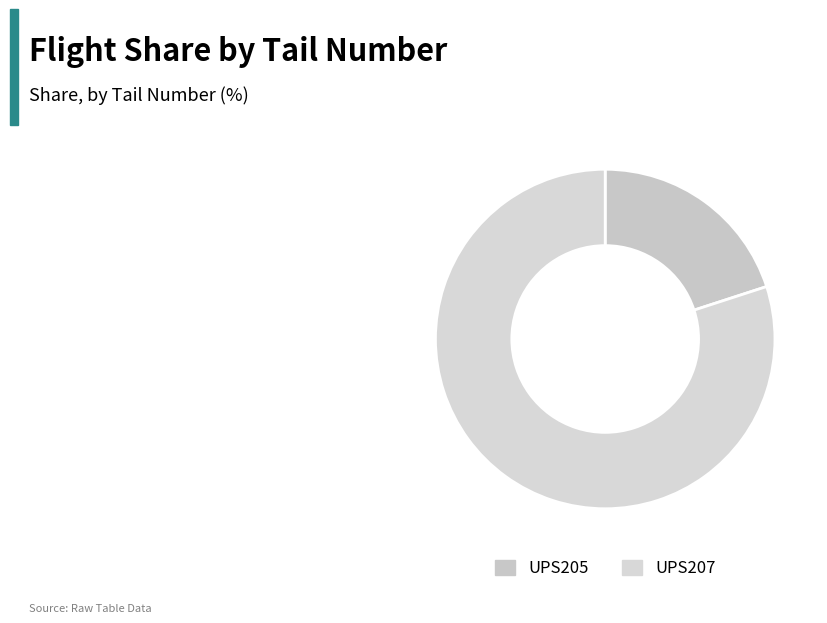

Is the sum of UPS207 and UPS205 greater than half?

Yes